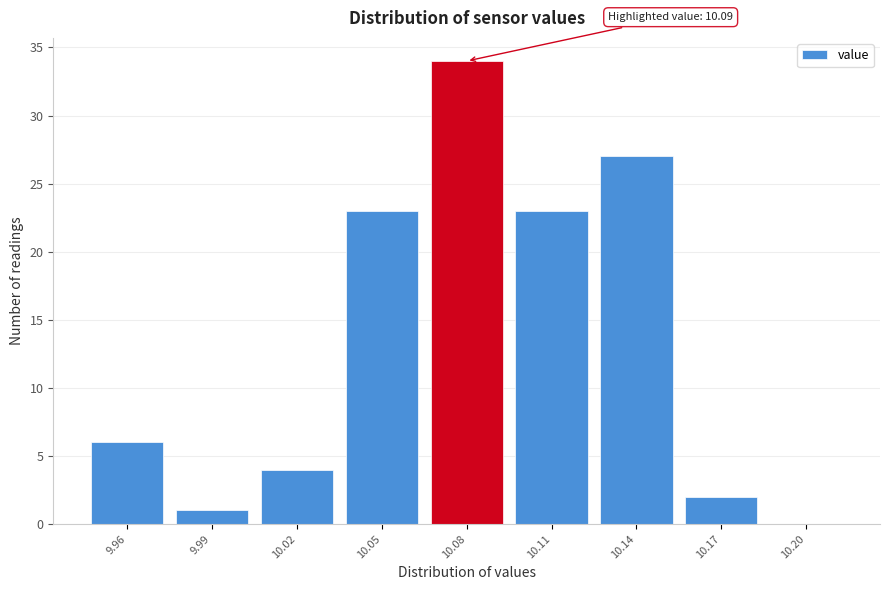

Reading left to right, extract all data points from this chart.

9.96=6	9.99=1	10.02=4	10.05=23	10.08=34	10.11=23	10.14=27	10.17=2	10.20=0